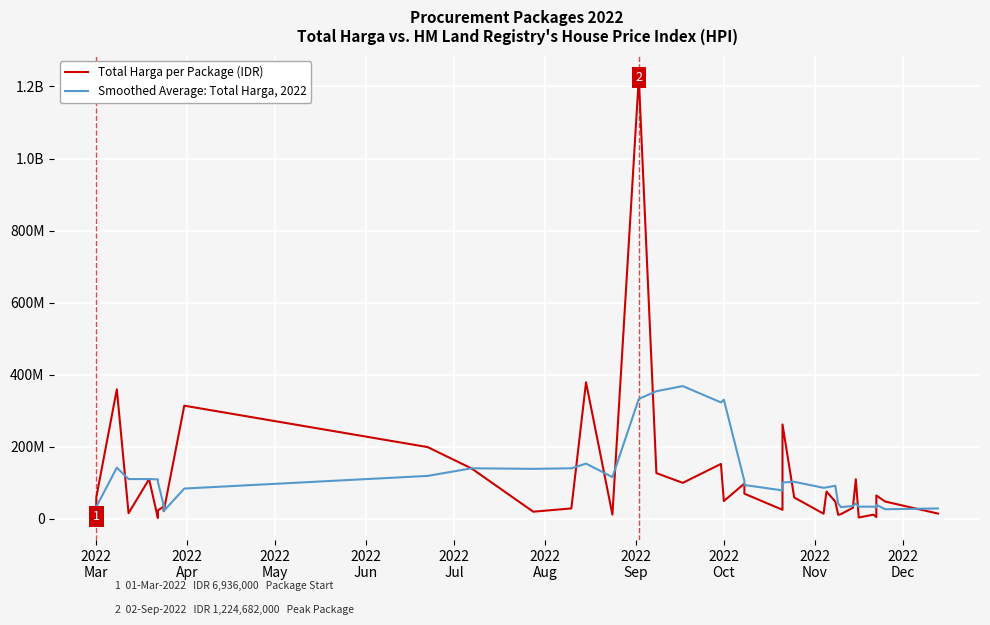

After their last crossing, which series has the higher values: Smoothed Average: Total Harga, 2022 or Total Harga per Package (IDR)?

Smoothed Average: Total Harga, 2022